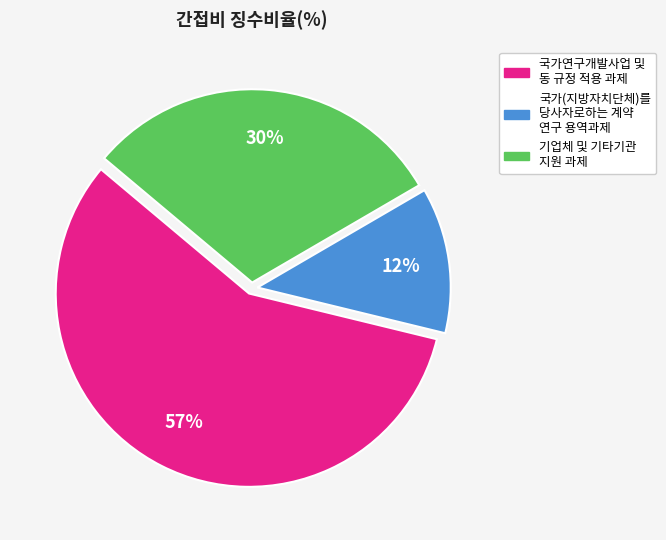

How many segments does this pie chart have?

3